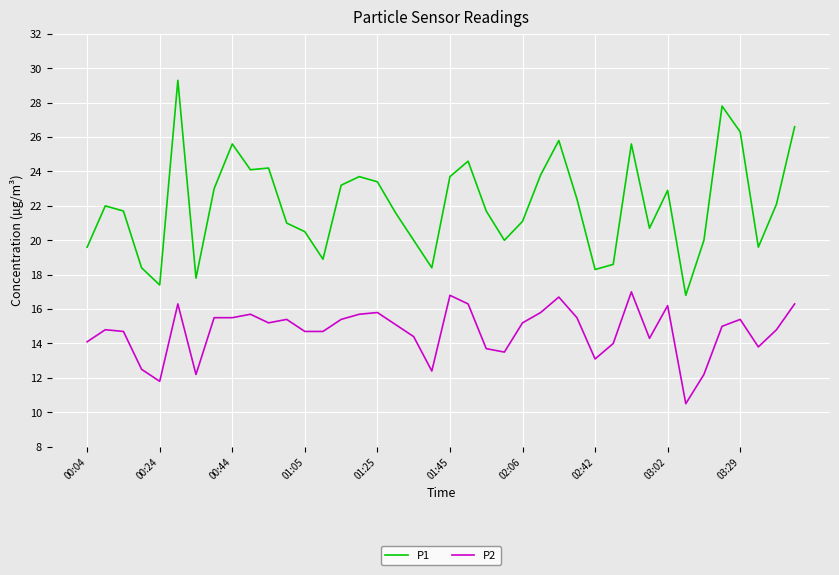

True or false: P1 has more than 1 interior local peaks.

True